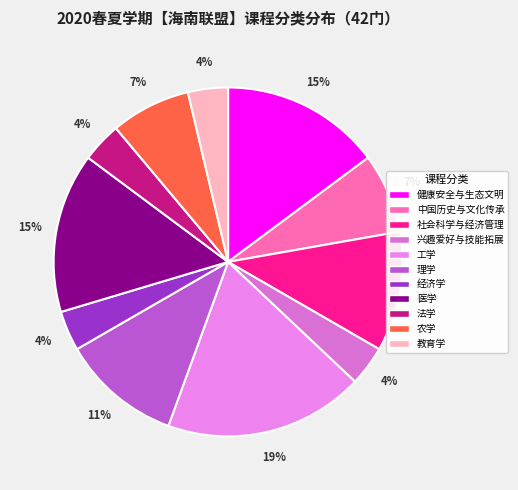

Do 农学 and 工学 together represent more than half of the pie?

No